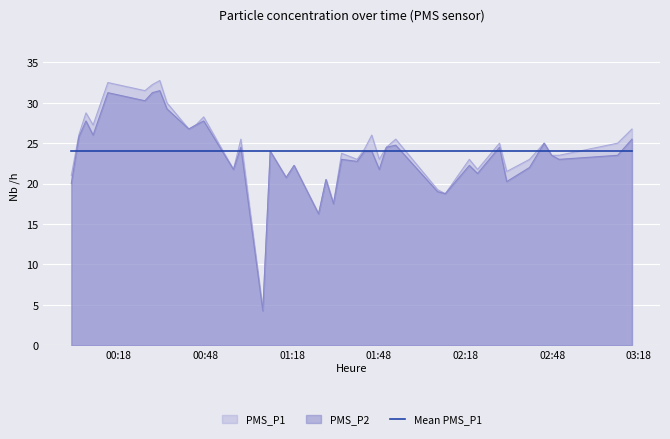

True or false: PMS_P1 has more than 0 interior local peaks.

True